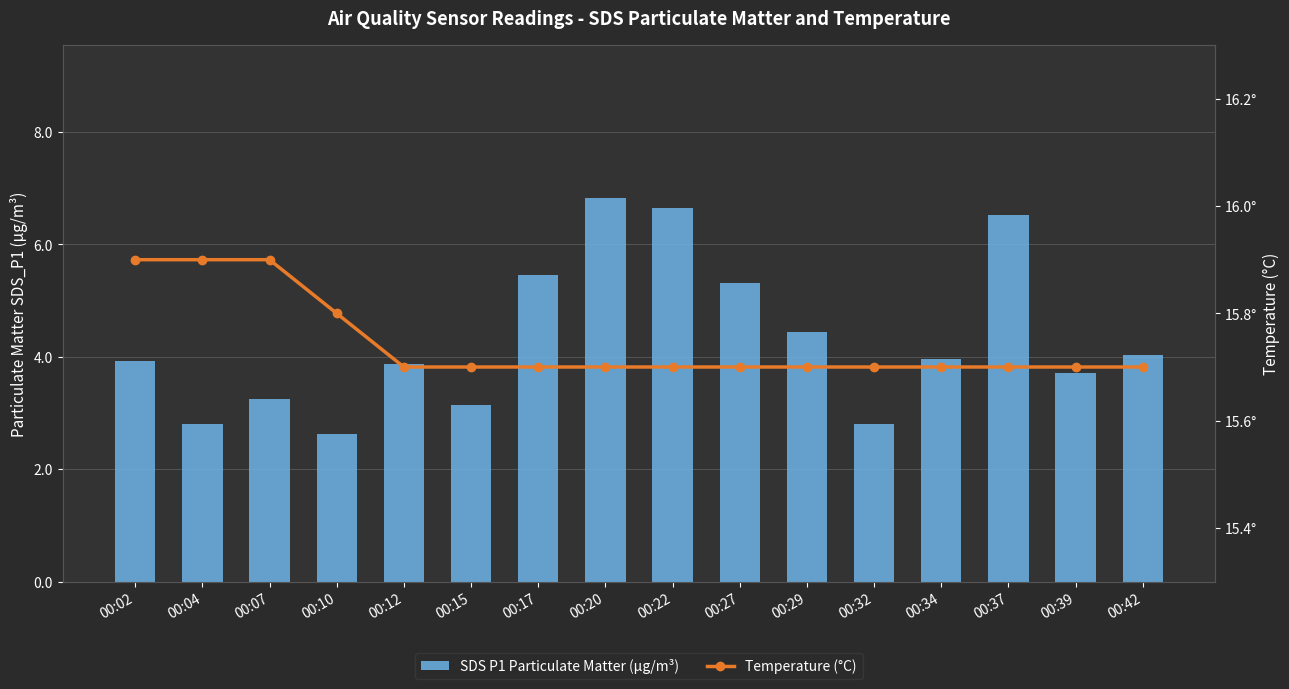

Are the bars horizontal?

No